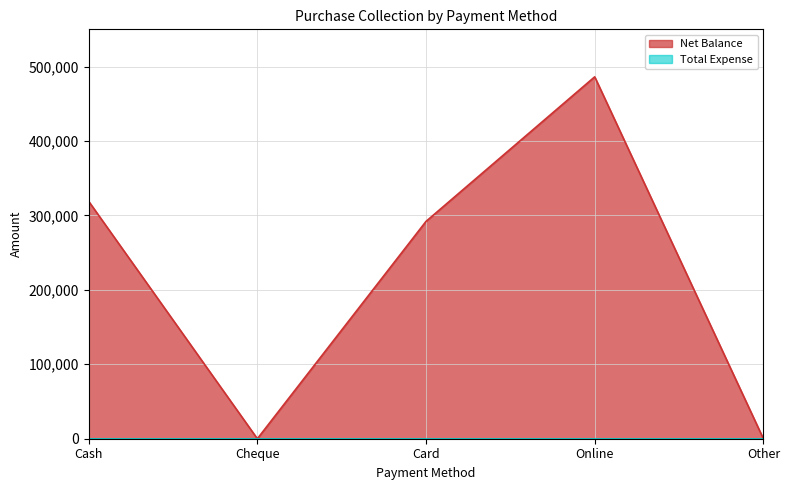

Where is the data nearest to the value 243100?

Card